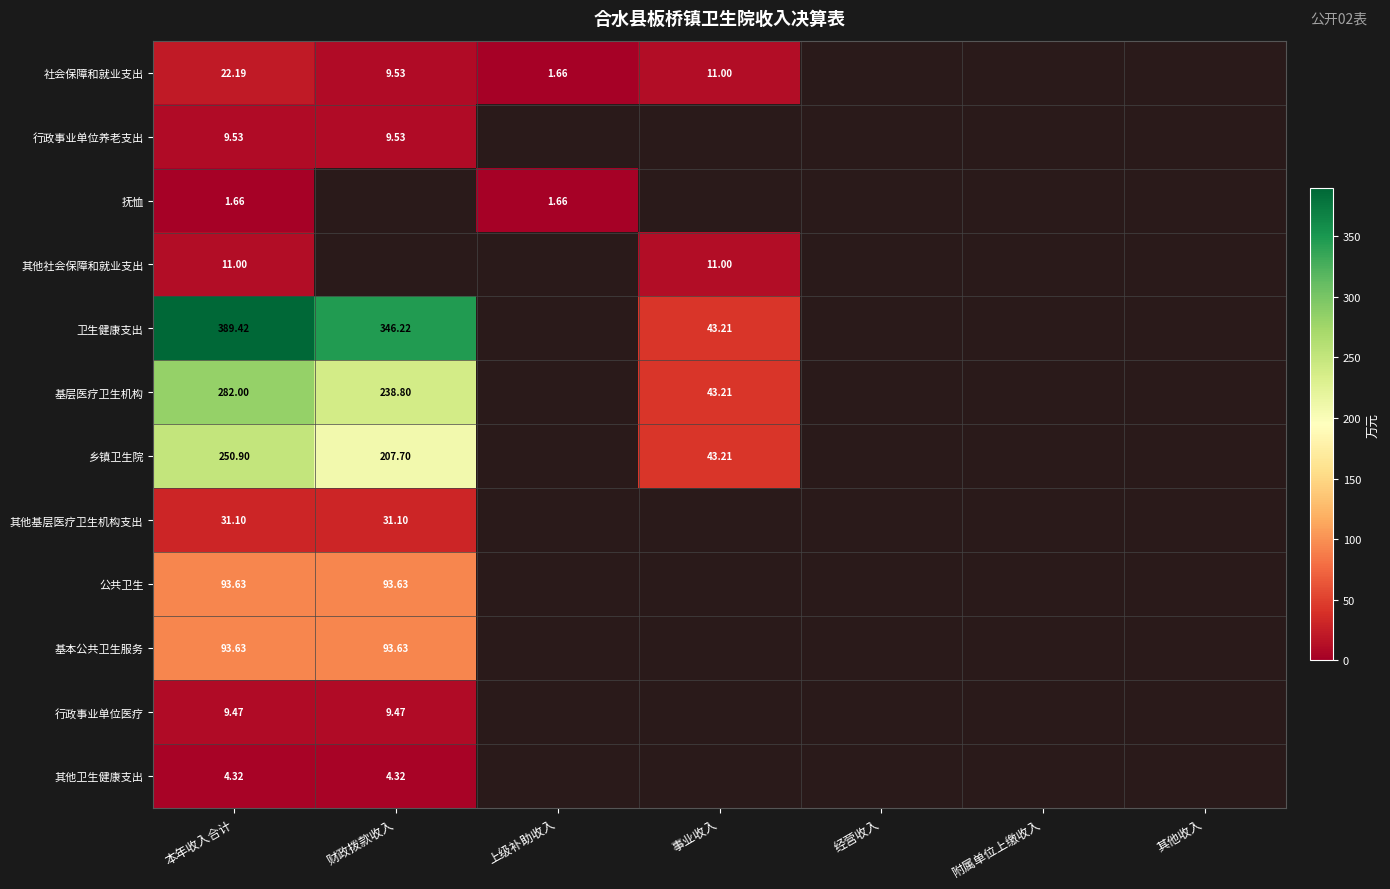

Where is 其他社会保障和就业支出 nearest to the value 11?

本年收入合计